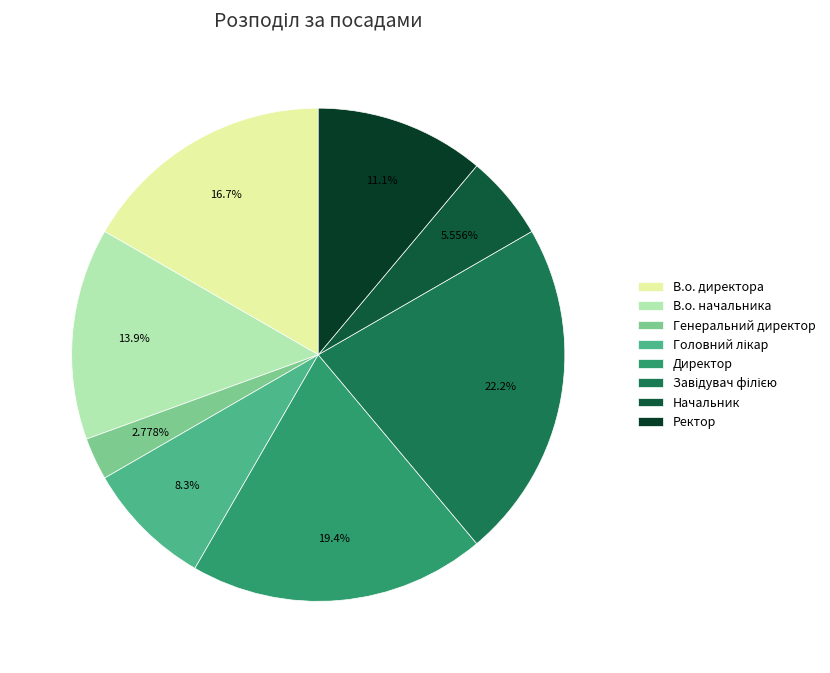

To the nearest percent, what portion does Головний лікар represent?

8%